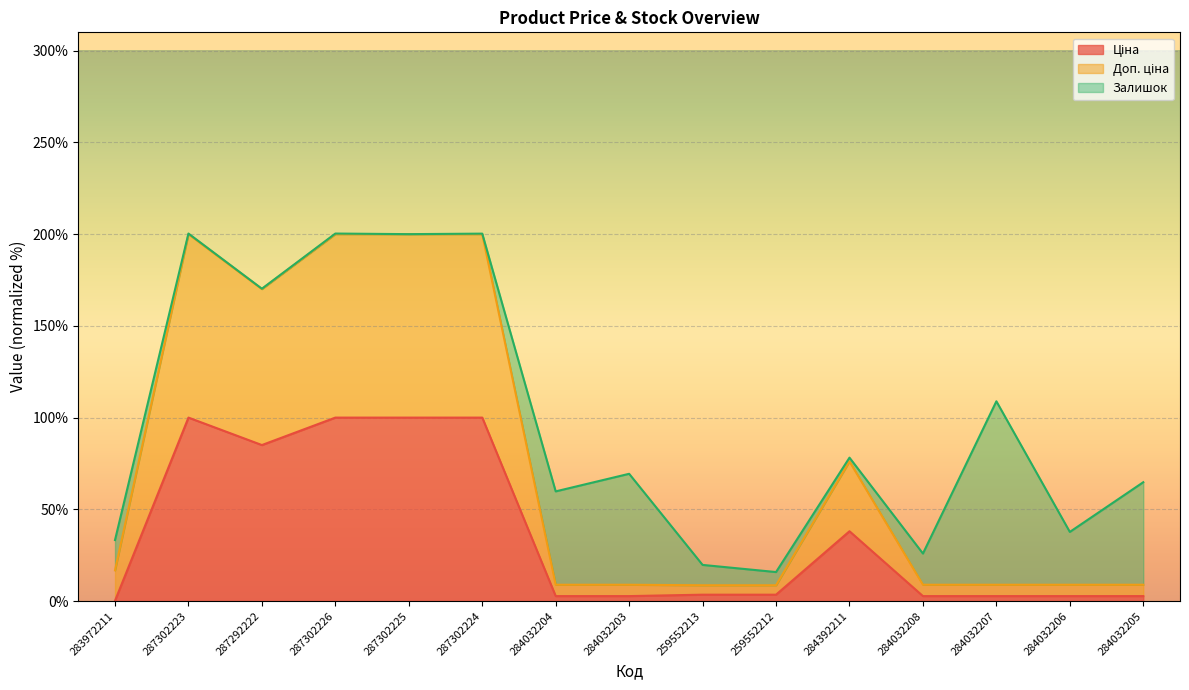

What is the label of the 8th point from the right?

284032203